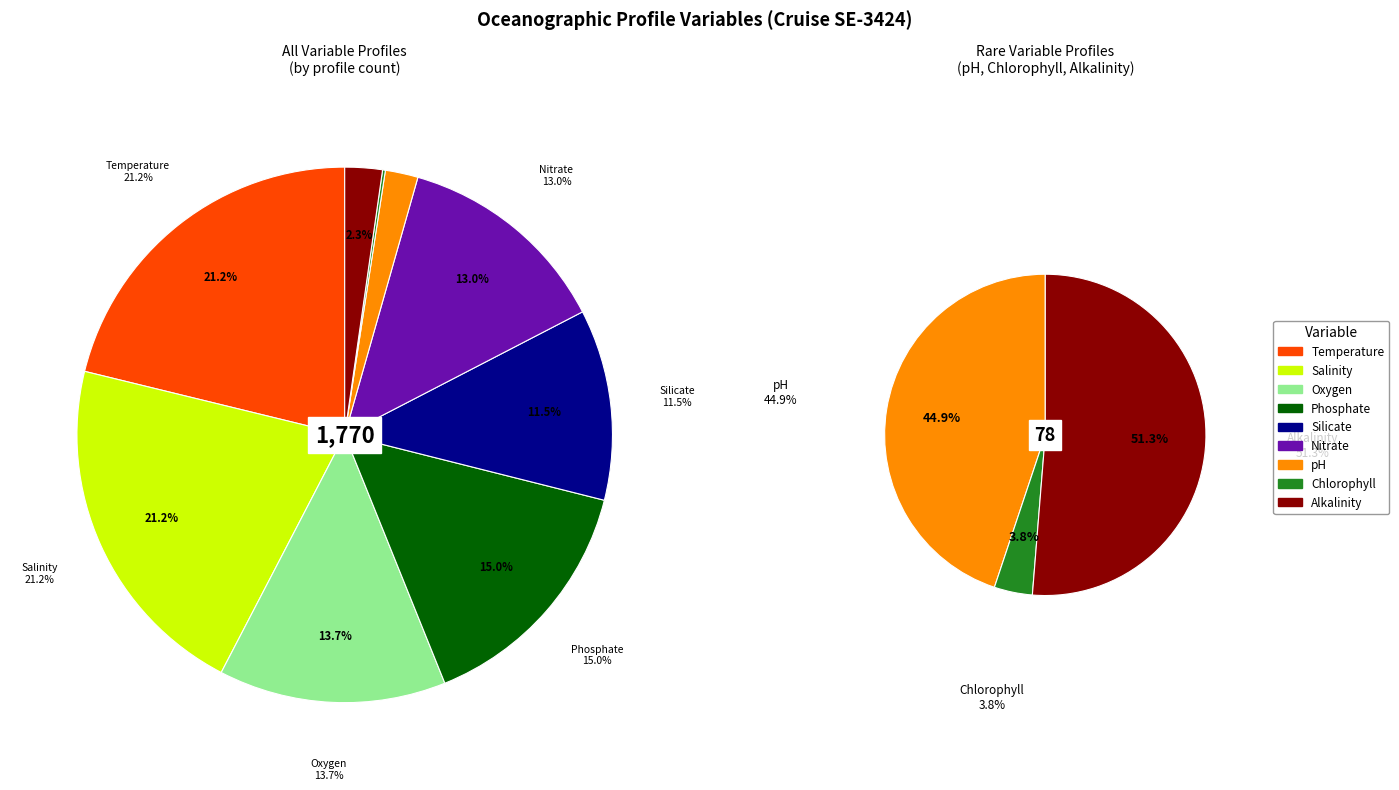

True or false: pH [h] PROFILES accounts for 2% of the total.

True